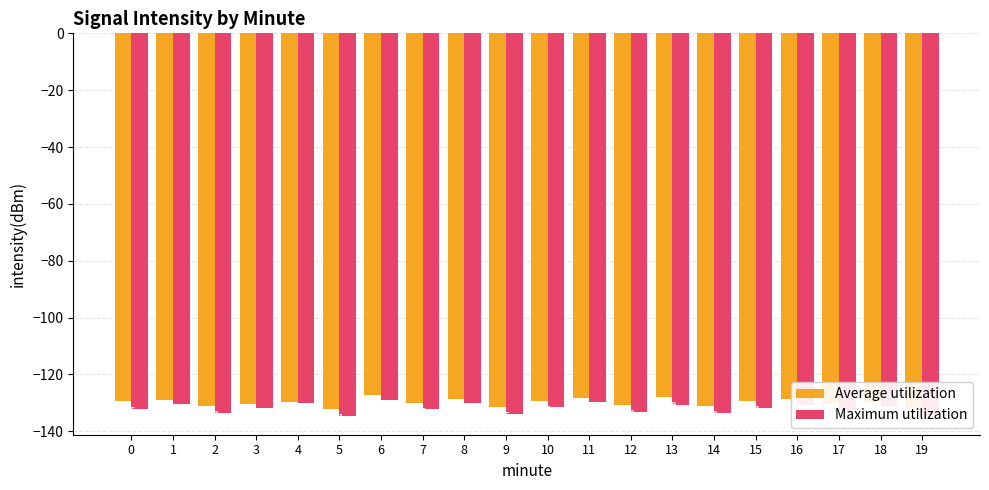

What value does the Average utilization series have at 19?

-131.8